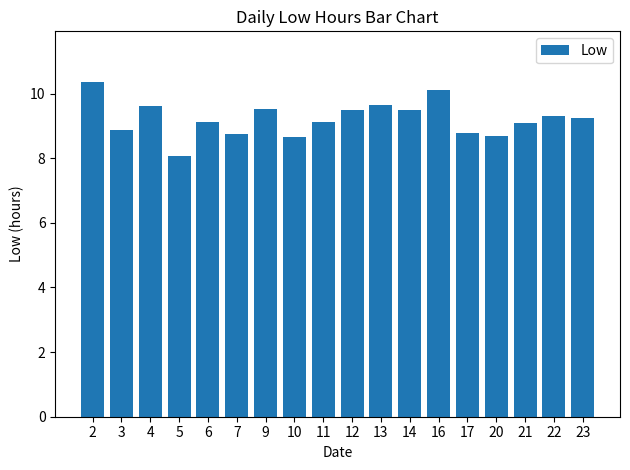

What is the value of the 12th bar from the left?

9.5